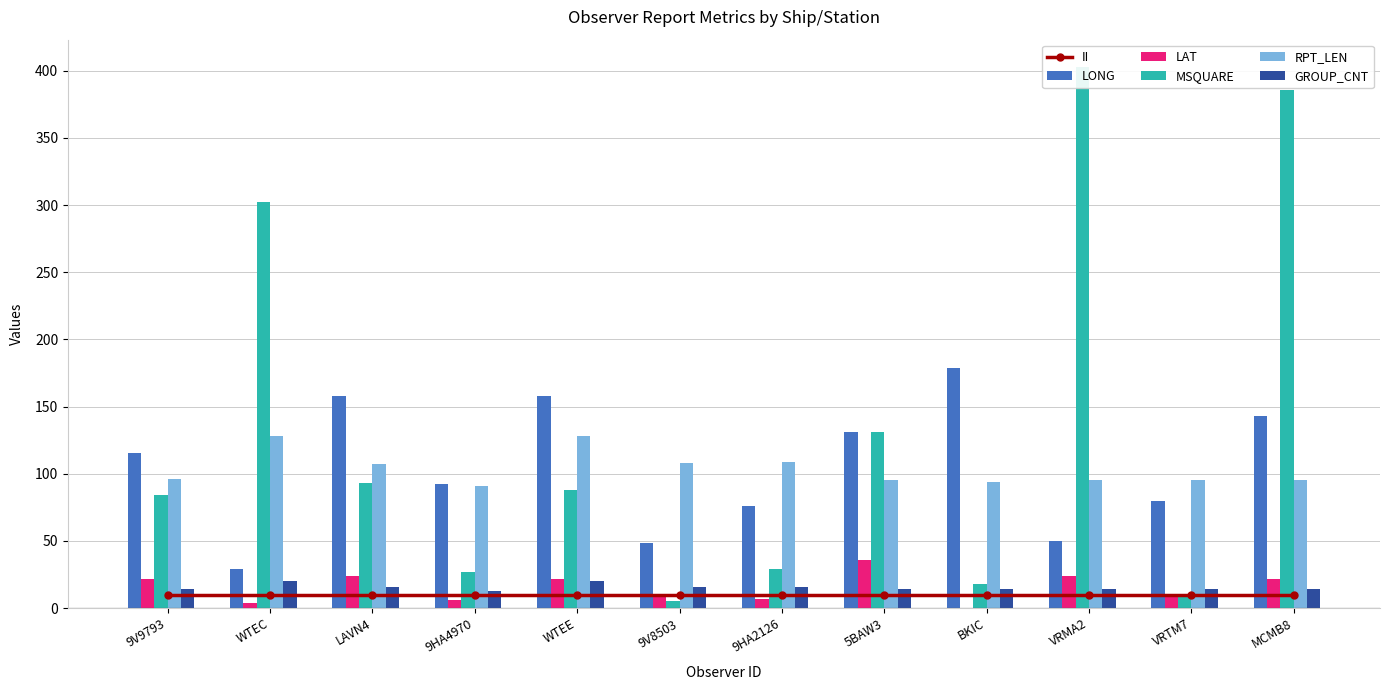

Read the MSQUARE value at 9HA2126.

29.0